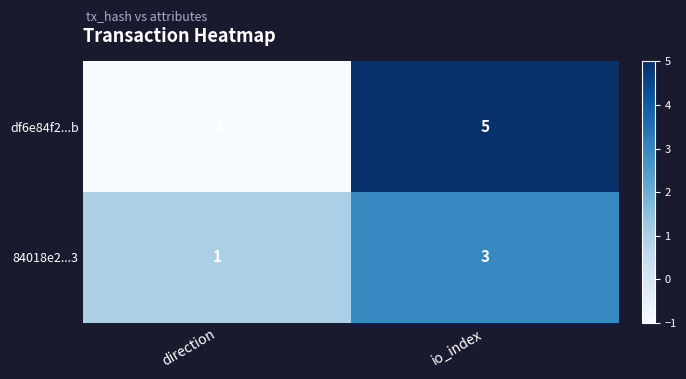

Read the 84018e2...3 value at io_index.

3